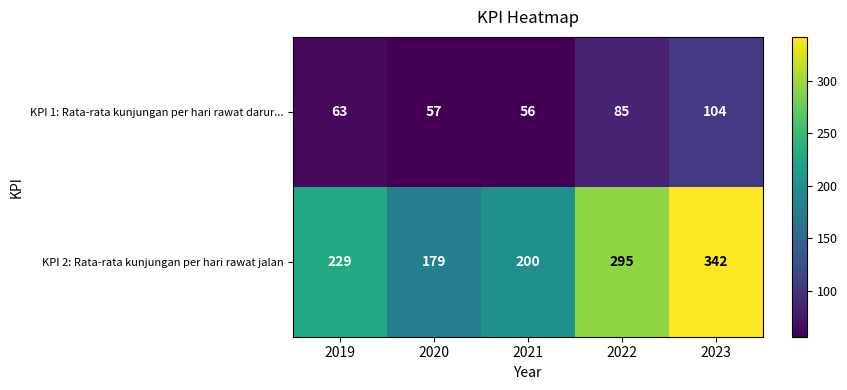

Where is KPI 2: Rata-rata kunjungan per hari rawat jalan nearest to the value 260?

2019